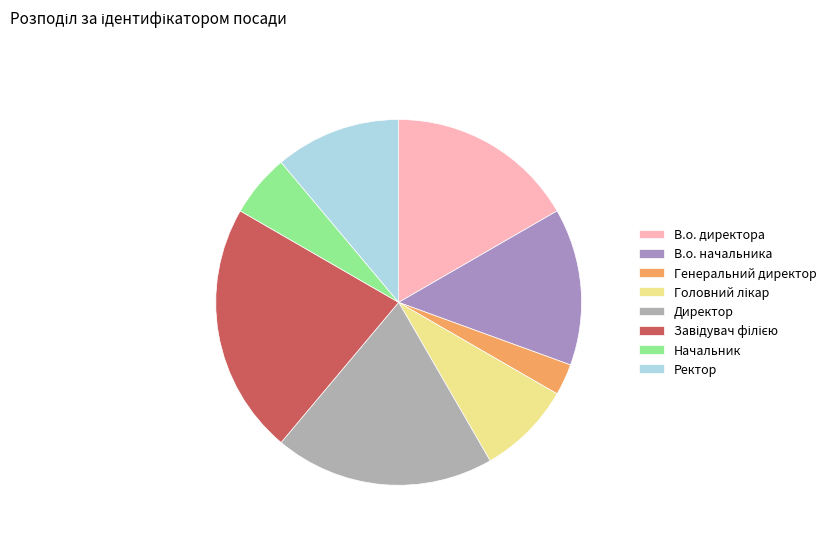

What is the ratio of the value at Директор to the value at Завідувач філією?

0.9